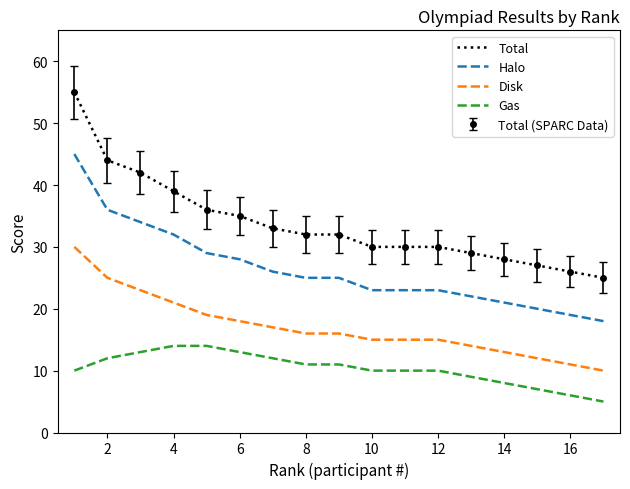

What is the difference between the second highest and second lowest values in the Total series?

18